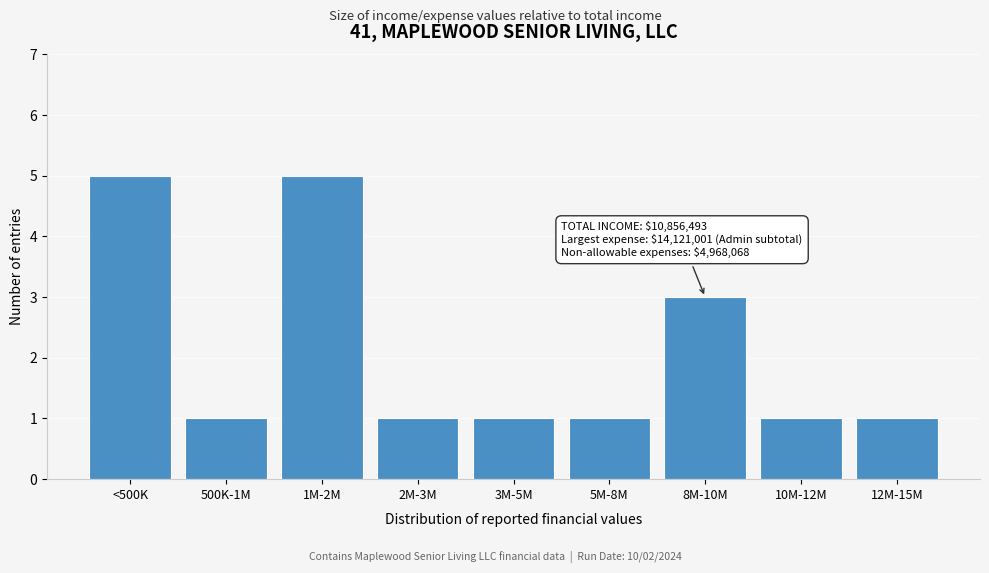

Reading left to right, list all the values displayed in this chart.

5	1	5	1	1	1	3	1	1